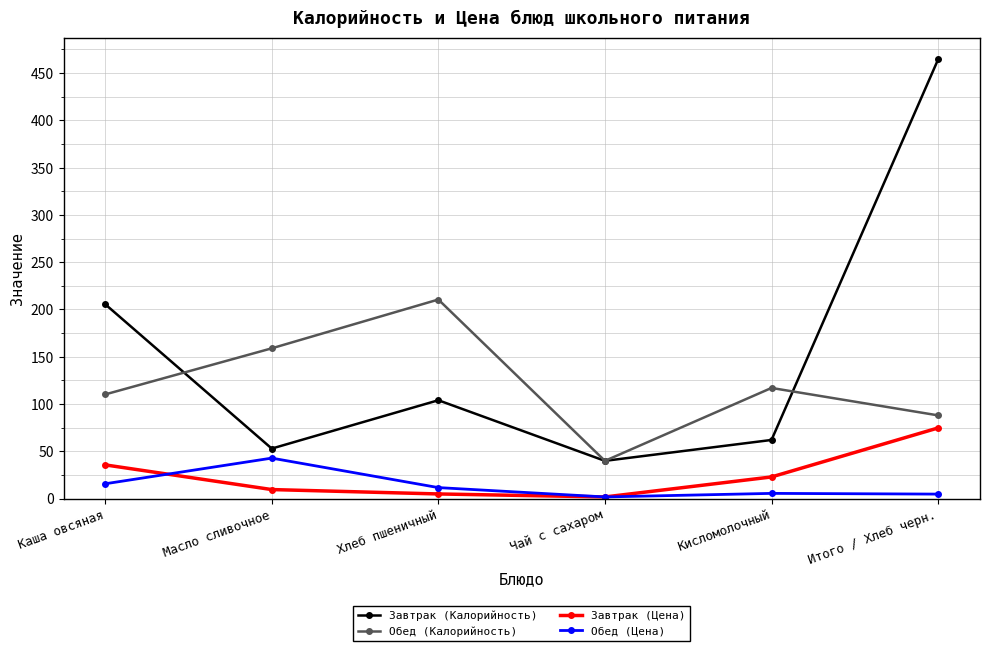

Rank the series at Каша овсяная from lowest to highest value.

Обед (Цена), Завтрак (Цена), Обед (Калорийность), Завтрак (Калорийность)